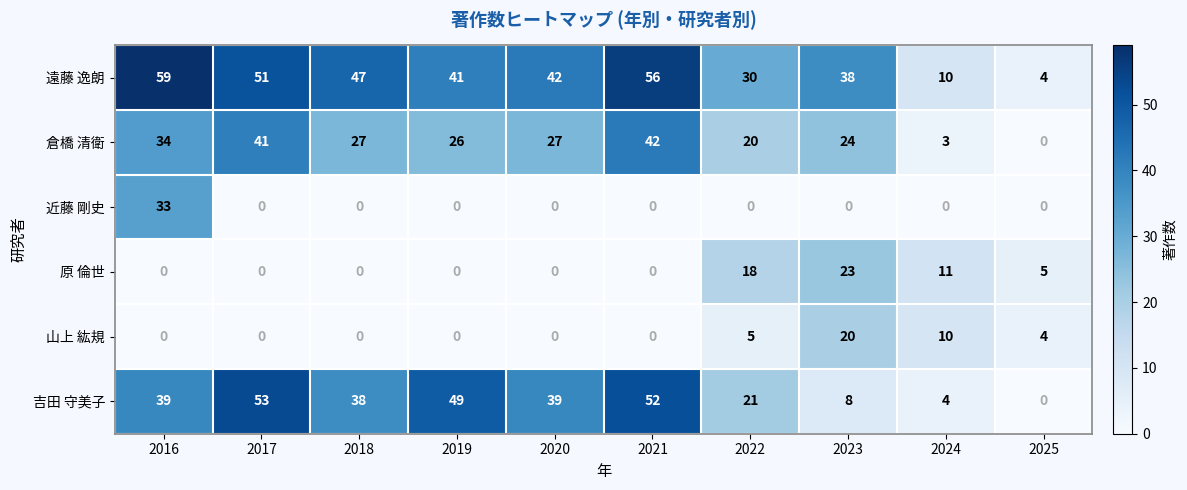

What is the difference between the maximum and second lowest values in the 近藤 剛史 series?

33